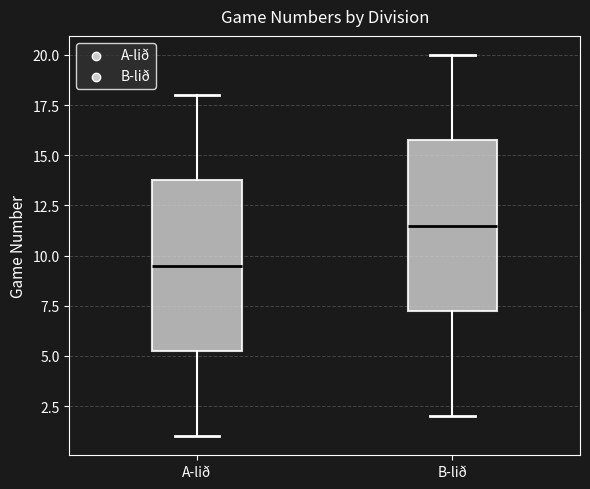

Where is the upper edge of the box for B-lið on the y-axis? The values are not printed on the chart, so give them approximately, as read against the axis.

16.0